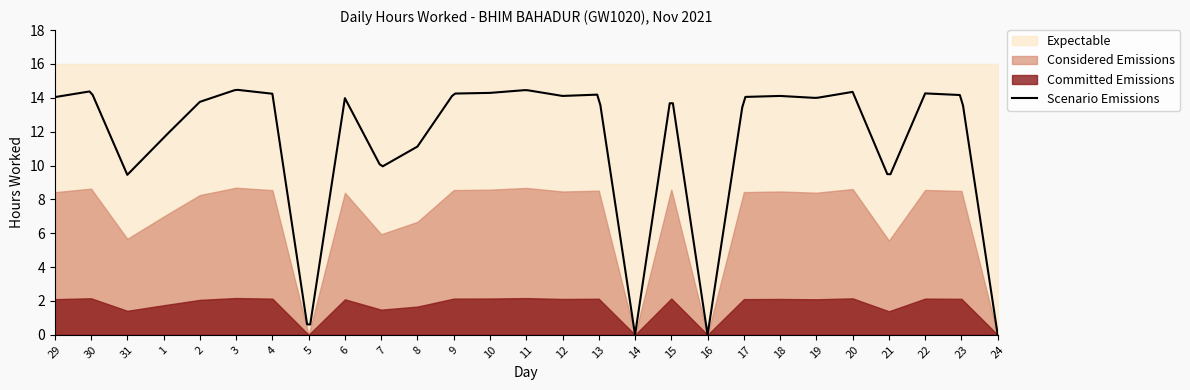

True or false: Scenario and Low (Hours Worked) cross at least once.

False